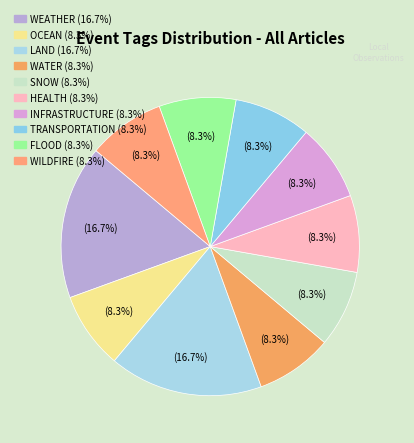

Is it true that FLOOD is 2% of the pie?

False